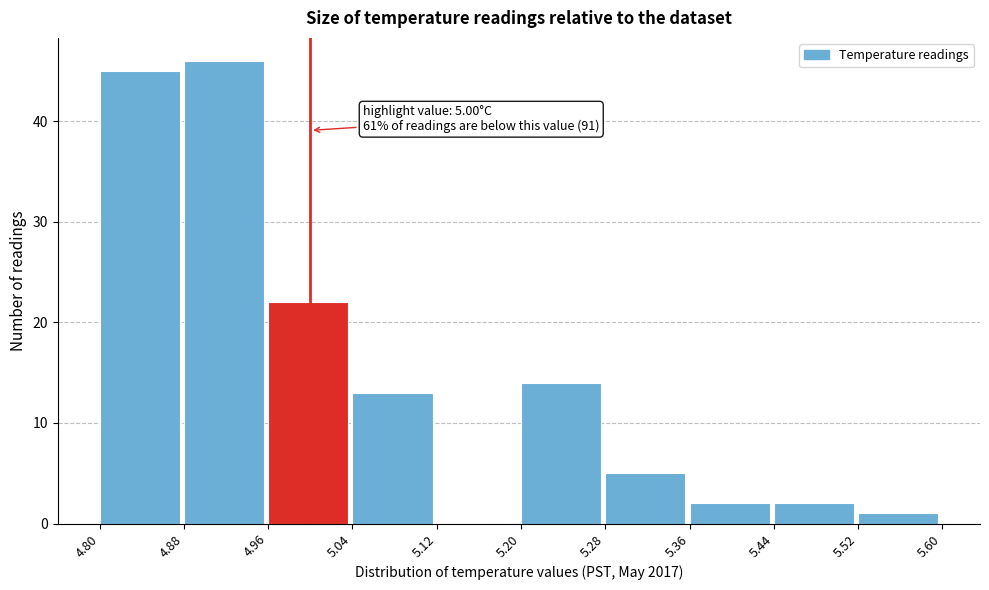

Over which range of the x-axis is the bar tallest?

4.88 to 4.96